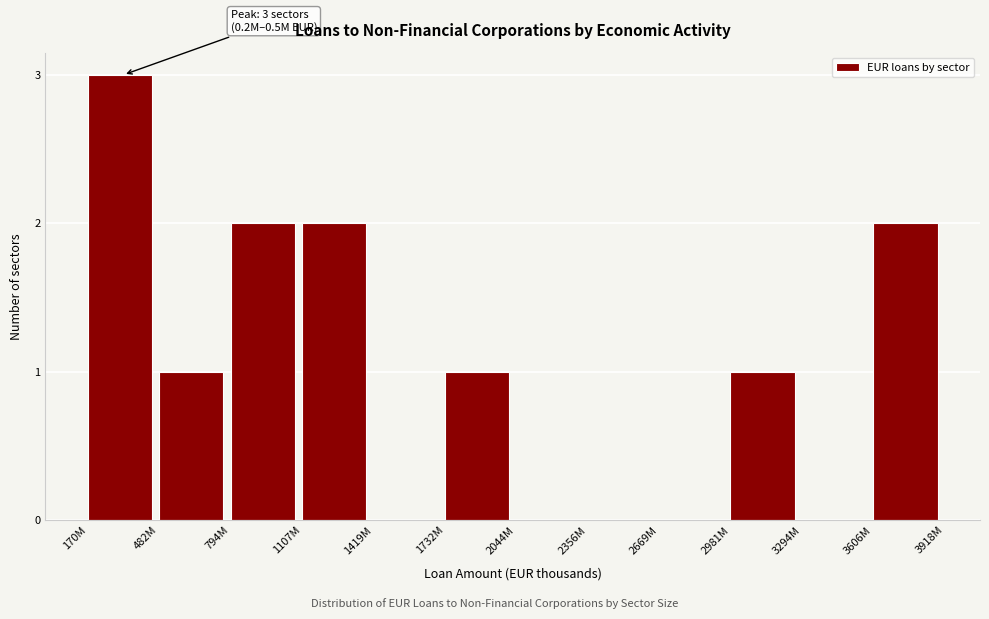

Reading right to left, what are all the values shown in this chart?

3606M=2	3294M=0	2981M=1	2669M=0	2356M=0	2044M=0	1732M=1	1419M=0	1107M=2	794M=2	482M=1	170M=3